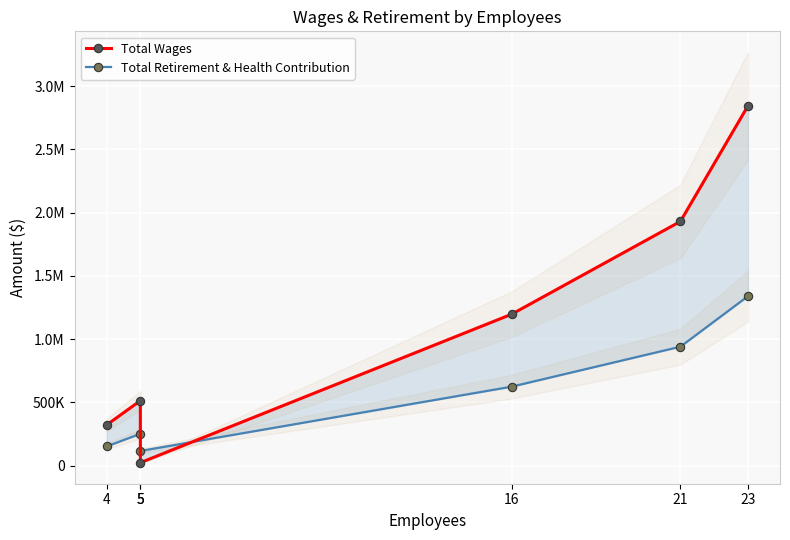

What is the total value across all series at 5?

766518